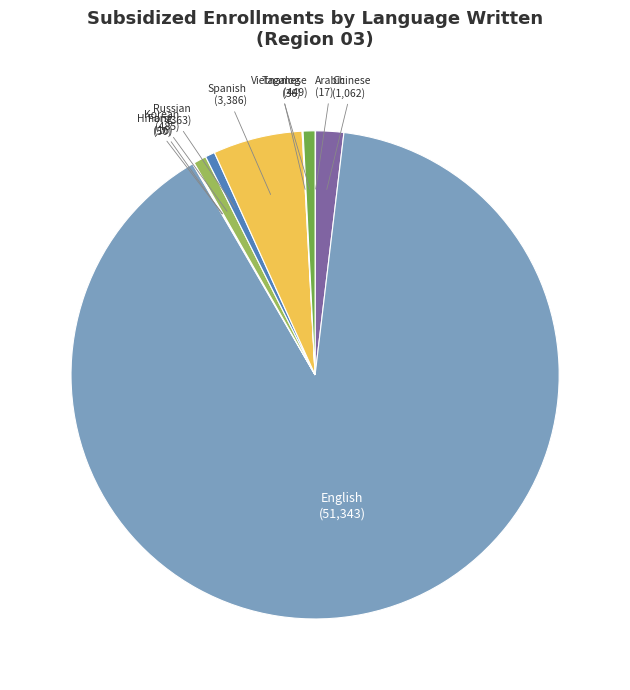

What is the largest slice in the pie chart?

English